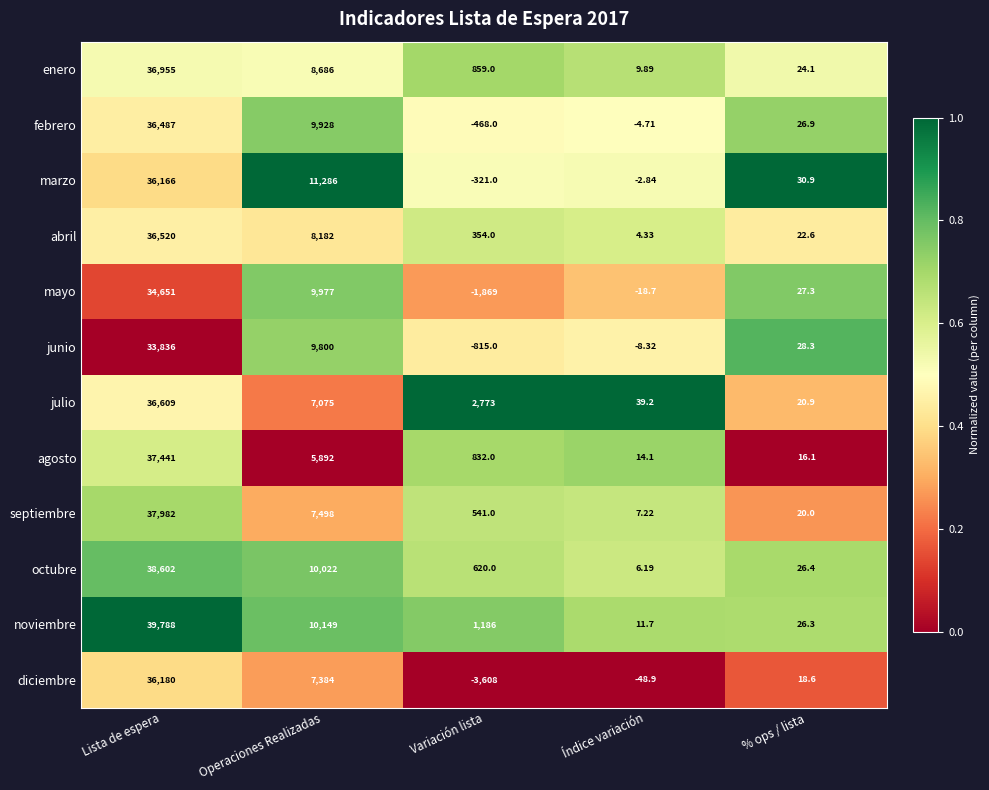

At which label is julio closest to 18314?

Operaciones Realizadas